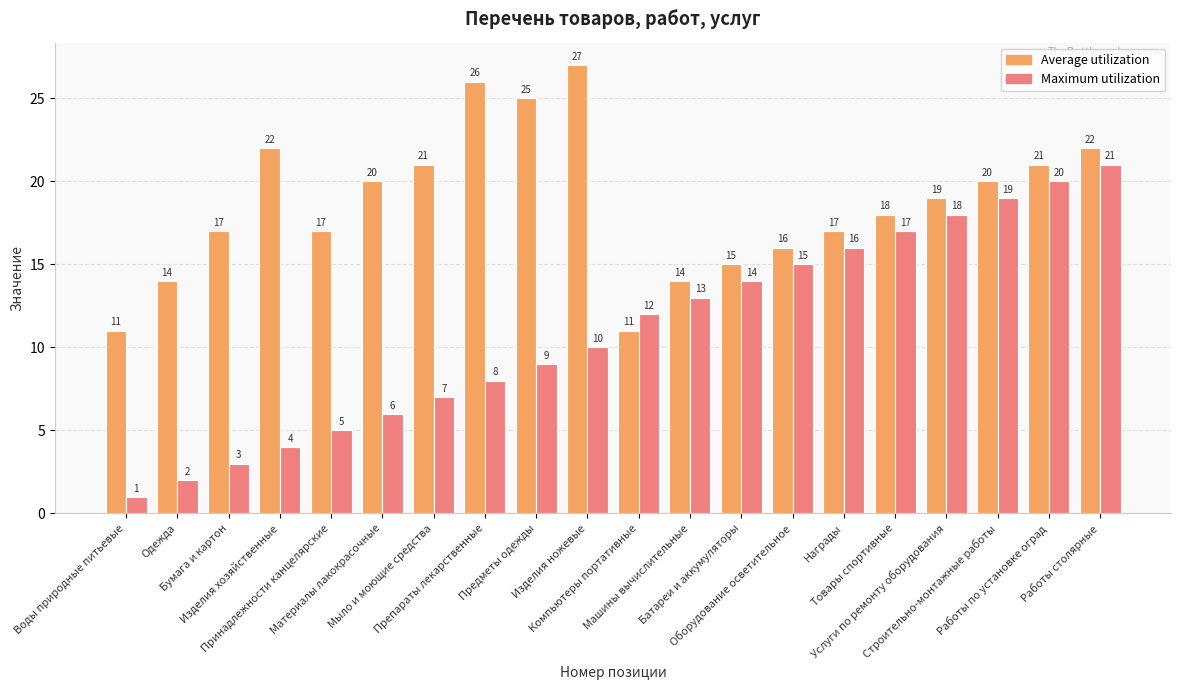

True or false: Maximum utilization has a value of 11 at Мыло и моющие средства.

False